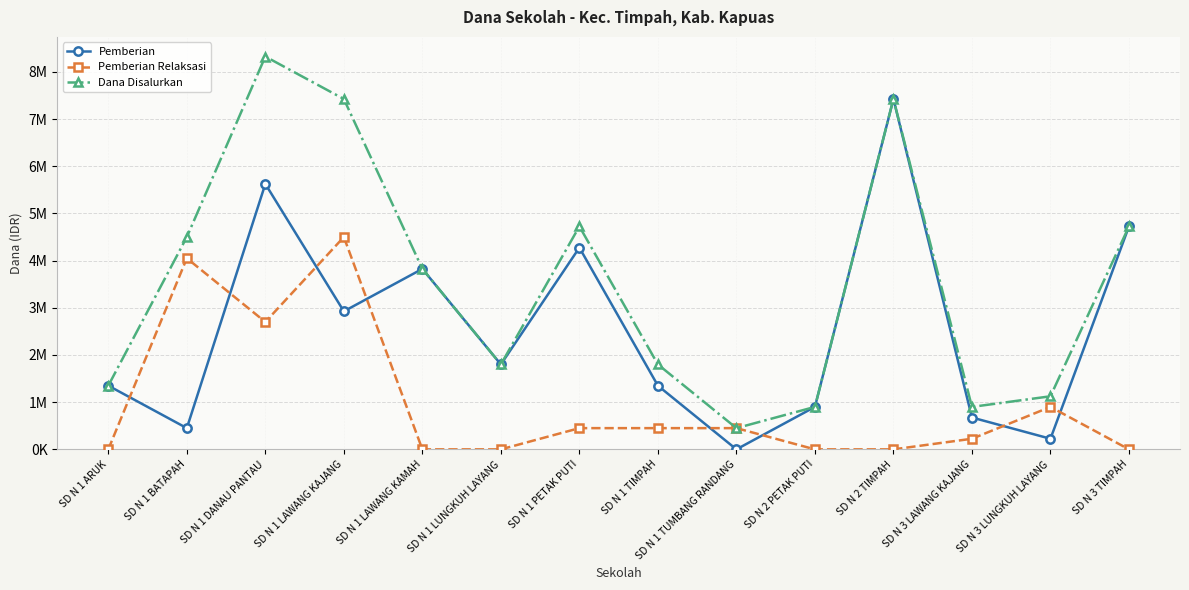

What is the difference between the maximum and second lowest values in the Pemberian series?

7200000